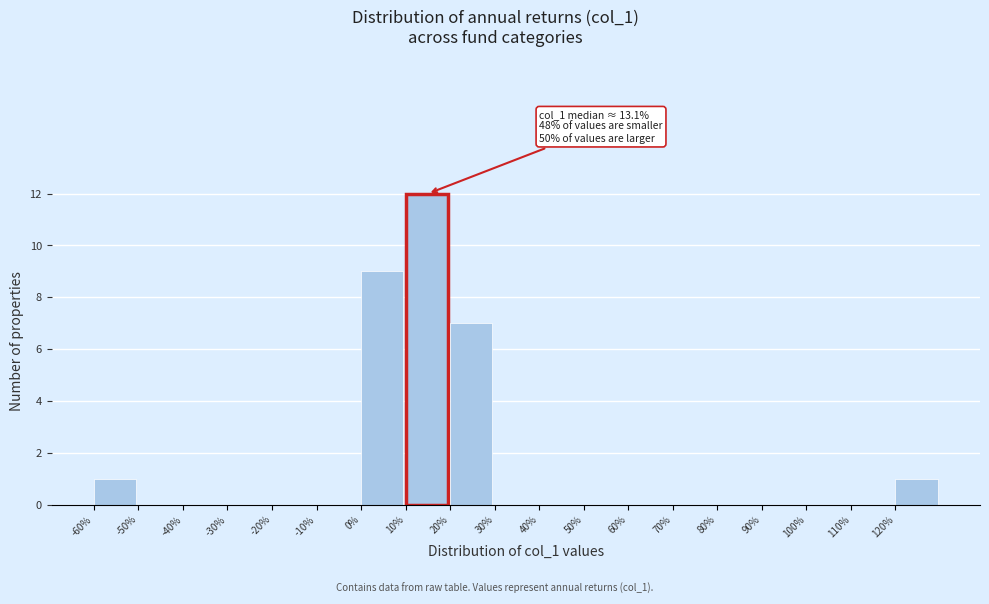

Over which range of the x-axis is the bar tallest?

10 to 20